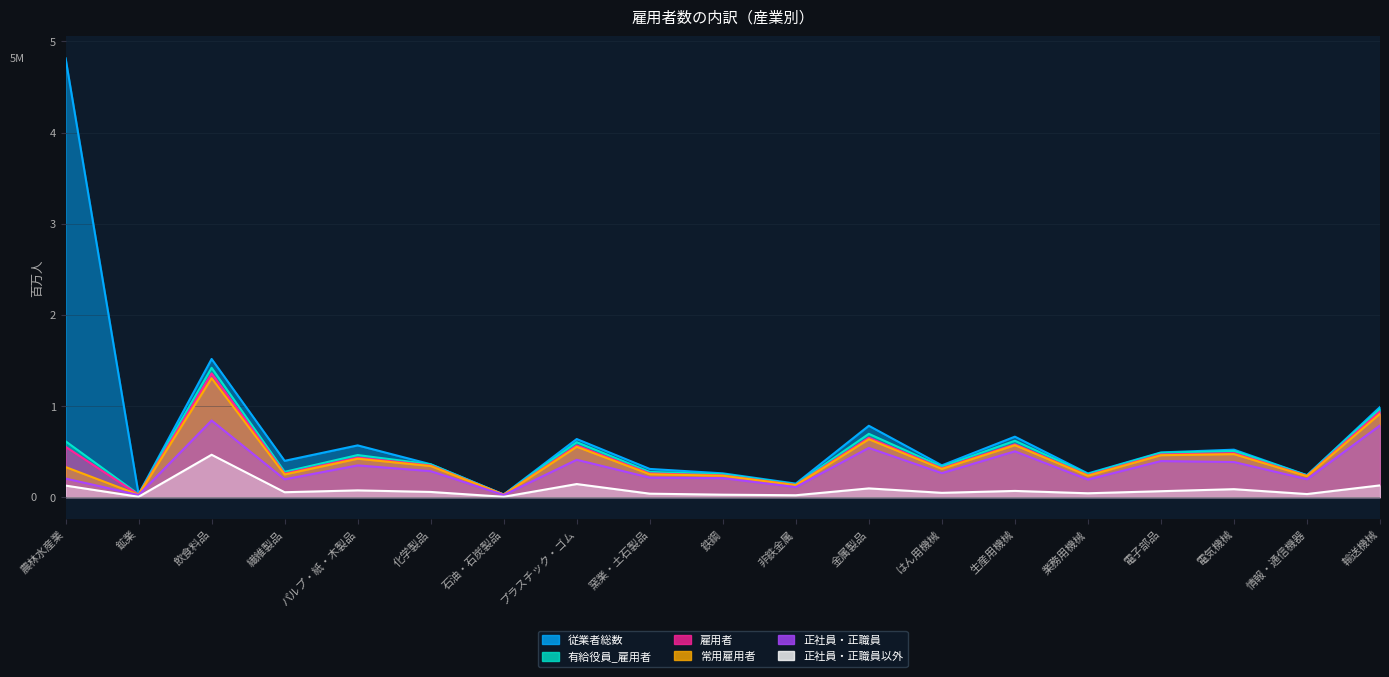

List the labels in order of 雇用者 value, smallest first.

石油・石炭製品, 鉱業, 非鉄金属, 情報・通信機器, 鉄鋼, 業務用機械, 繊維製品, 窯業・土石製品, はん用機械, 化学製品, パルプ・紙・木製品, 電子部品, 電気機械, 農林水産業, プラスチック・ゴム, 生産用機械, 金属製品, 輸送機械, 飲食料品